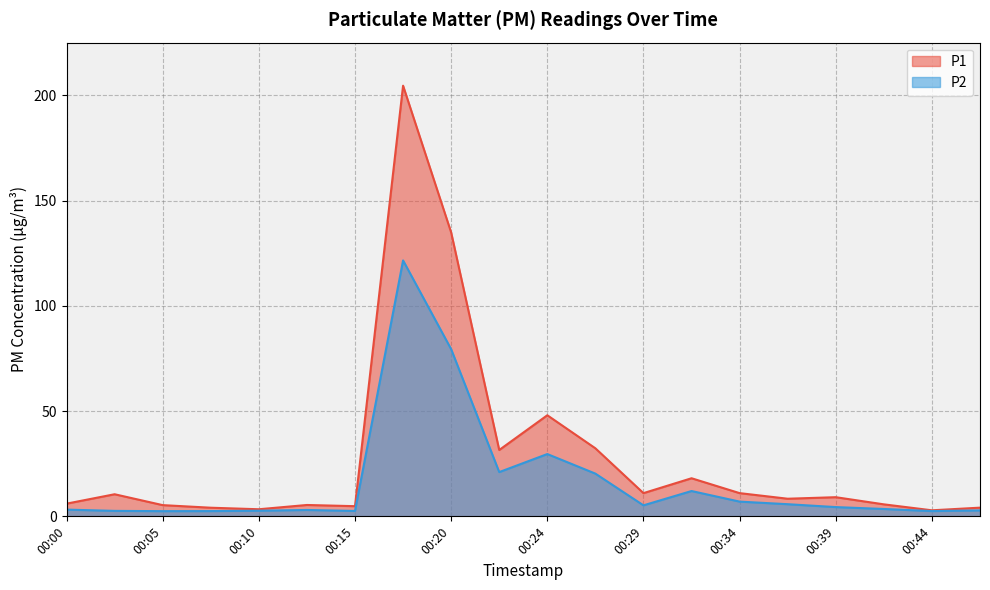

Reading left to right, transcribe all the data shown in this chart.

P1: 6.0	10.5	5.3	4.1	3.4	5.4	4.8	204.6	134.9	31.5	48.0	32.3	11.0	18.1	11.0	8.4	9.1	5.7	2.9	4.1
P2: 3.2	2.6	2.5	2.5	2.7	3.0	2.6	121.6	79.4	21.0	29.6	20.3	5.2	12.0	7.0	5.8	4.4	3.5	2.5	2.8